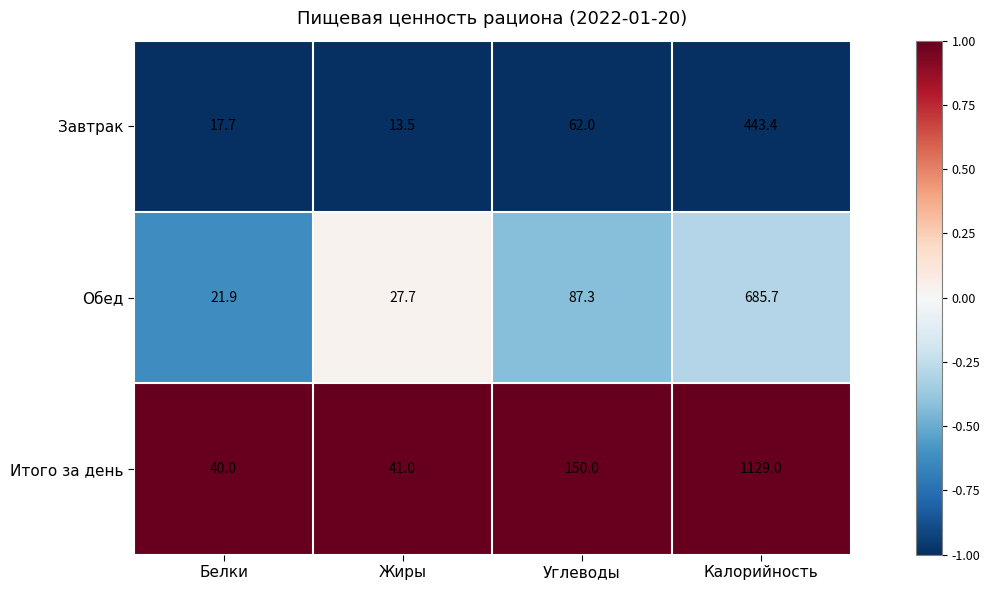

List the series in order of their overall mean, lowest first.

Завтрак, Обед, Итого за день